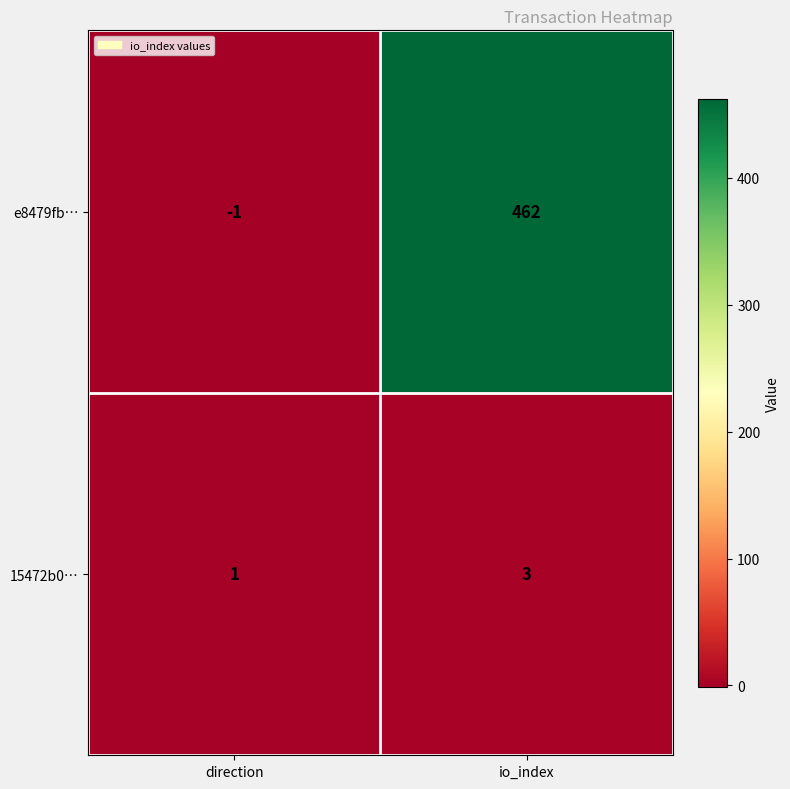

At which category is the sum across all series the highest?

io_index